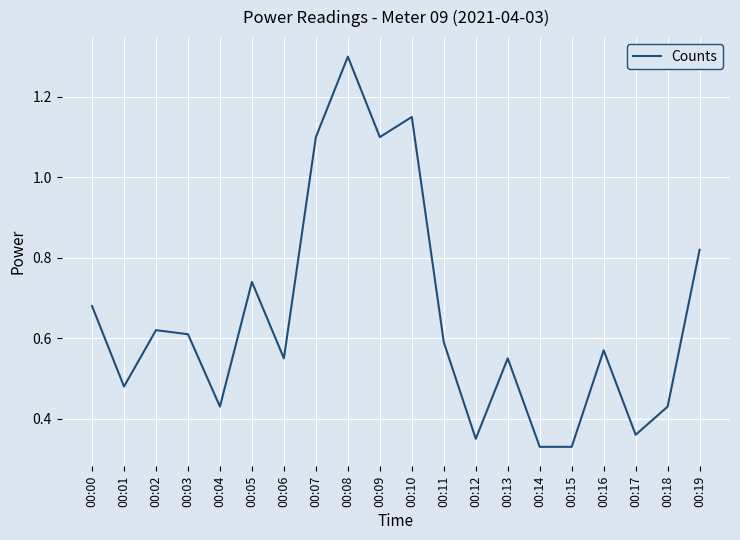

What is the sum of the values at 00:03 and 00:02?

1.2